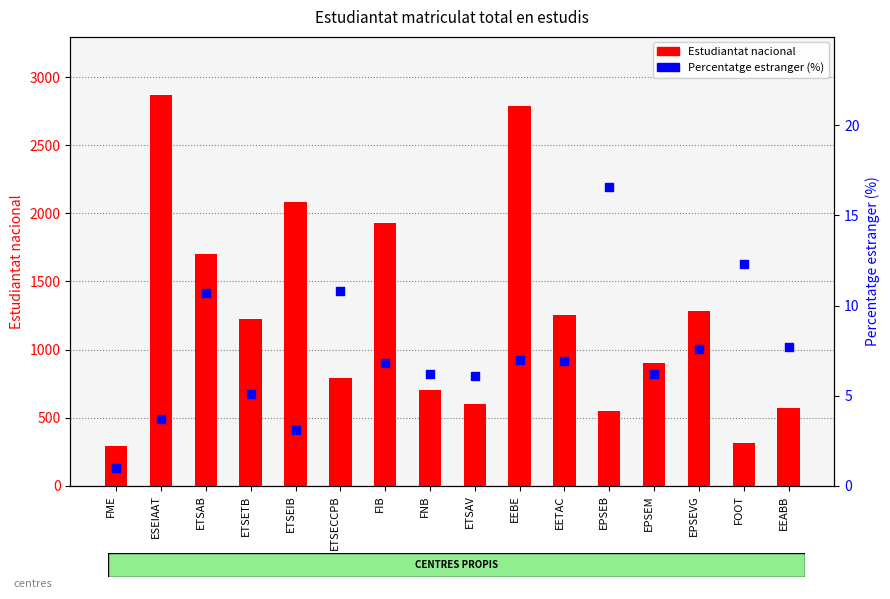

What is the total value across all series at EETAC?

1260.9